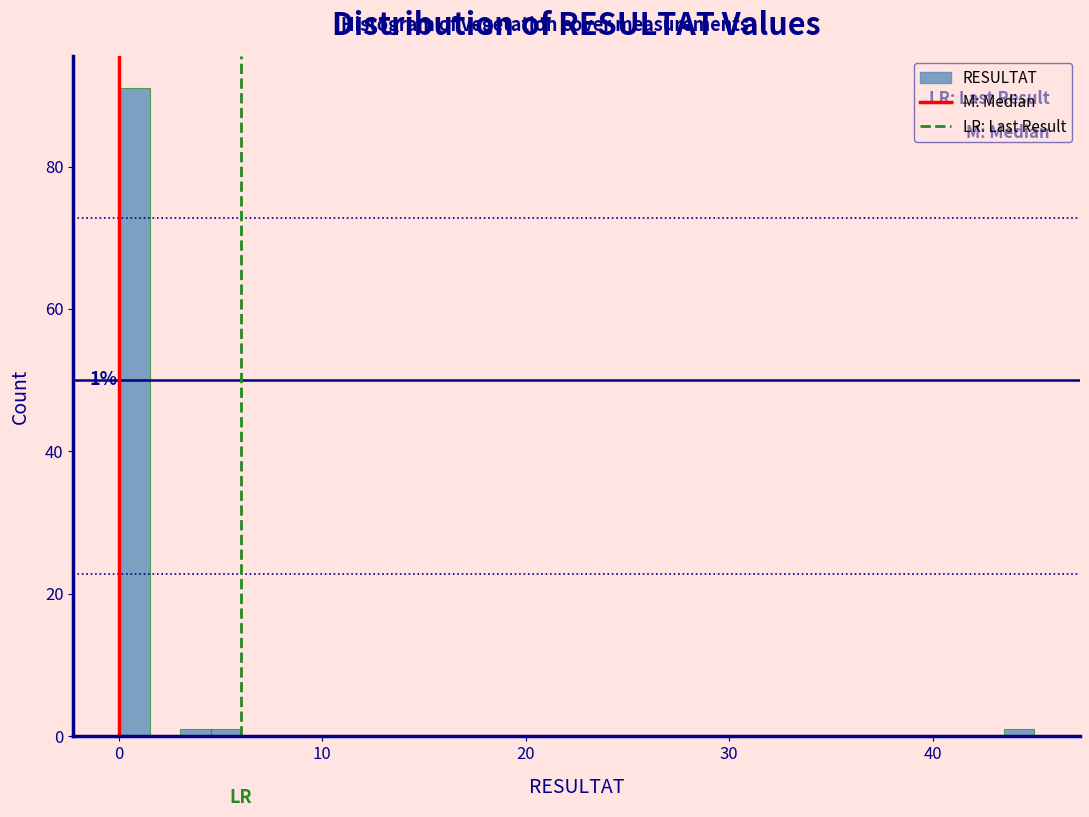

Read against the x-axis, roughly where is the centre of the tallest bar?

1